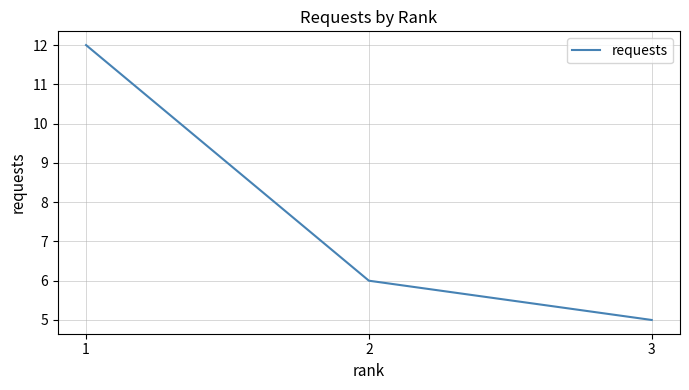

The chart shows a value of 4 at 2. True or false?

False